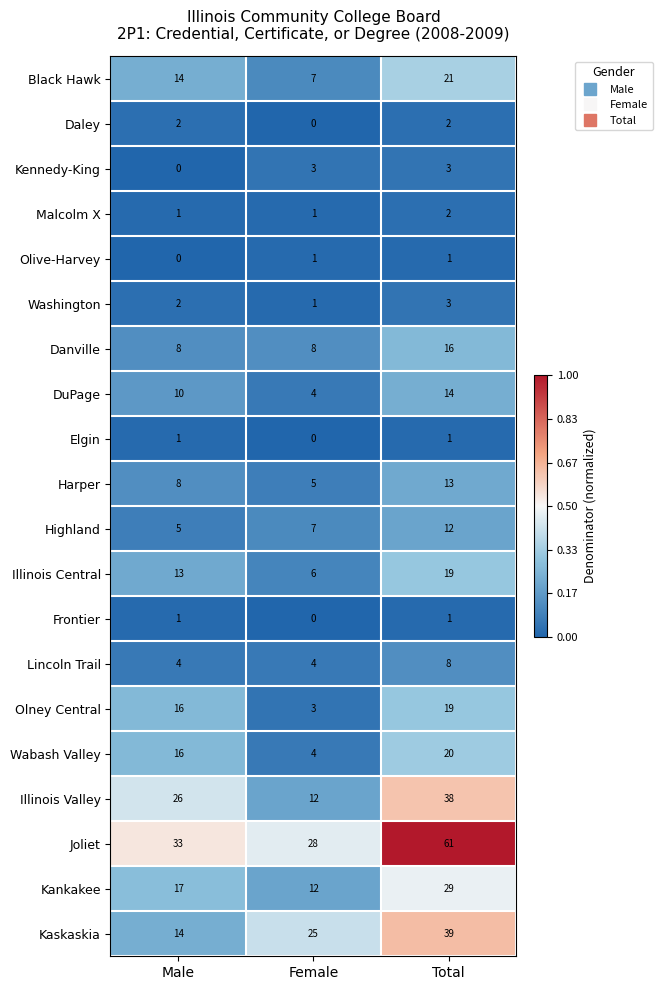

Rank the categories by Highland value from lowest to highest.

Male, Female, Total